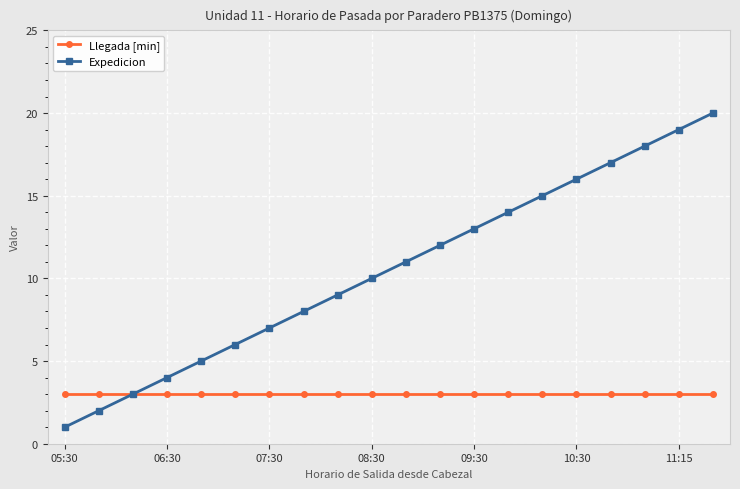

Which series has the largest total across all categories?

Expedicion